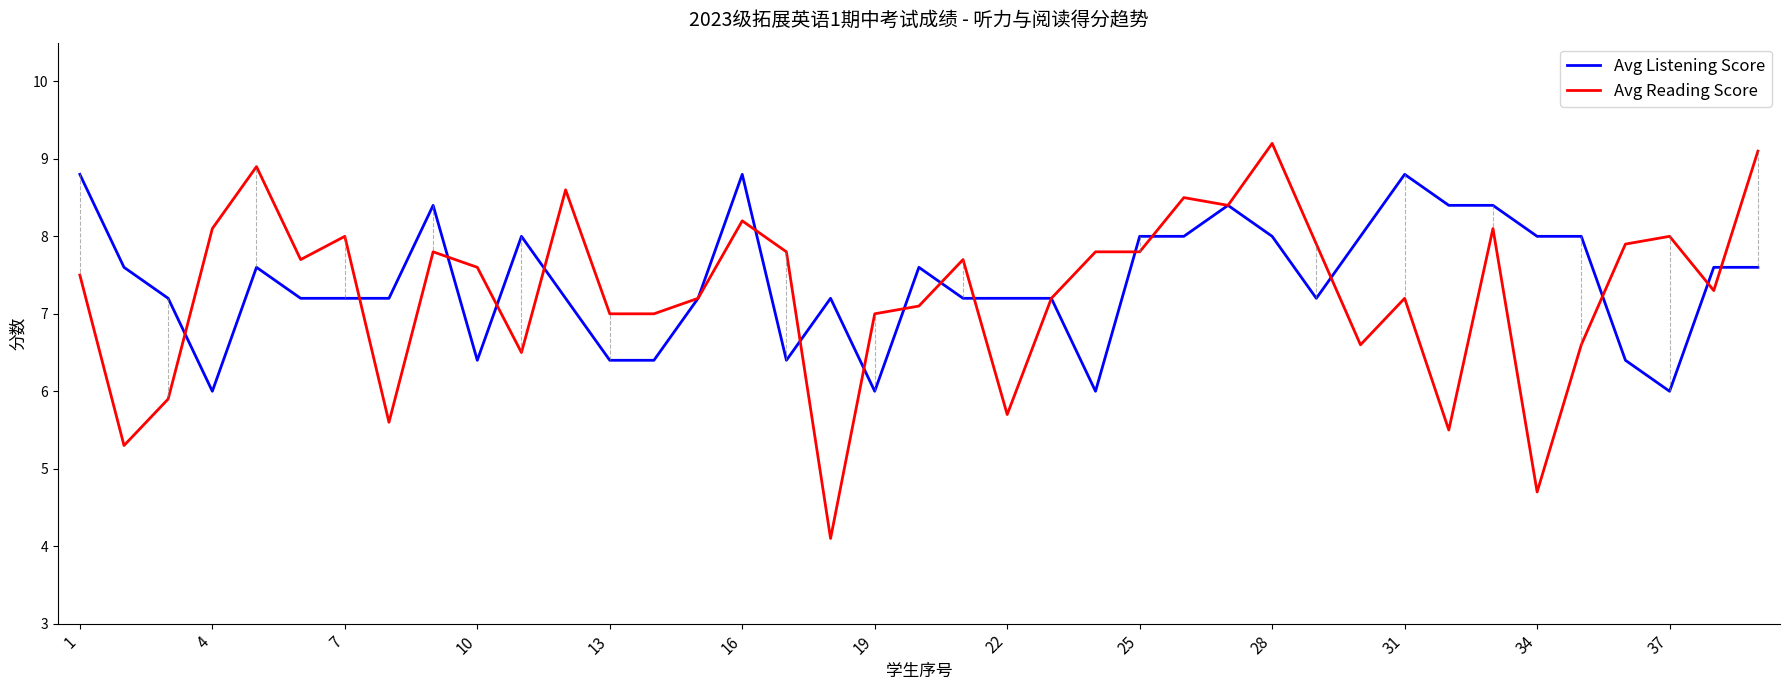

What is the maximum value shown in the chart?

9.2